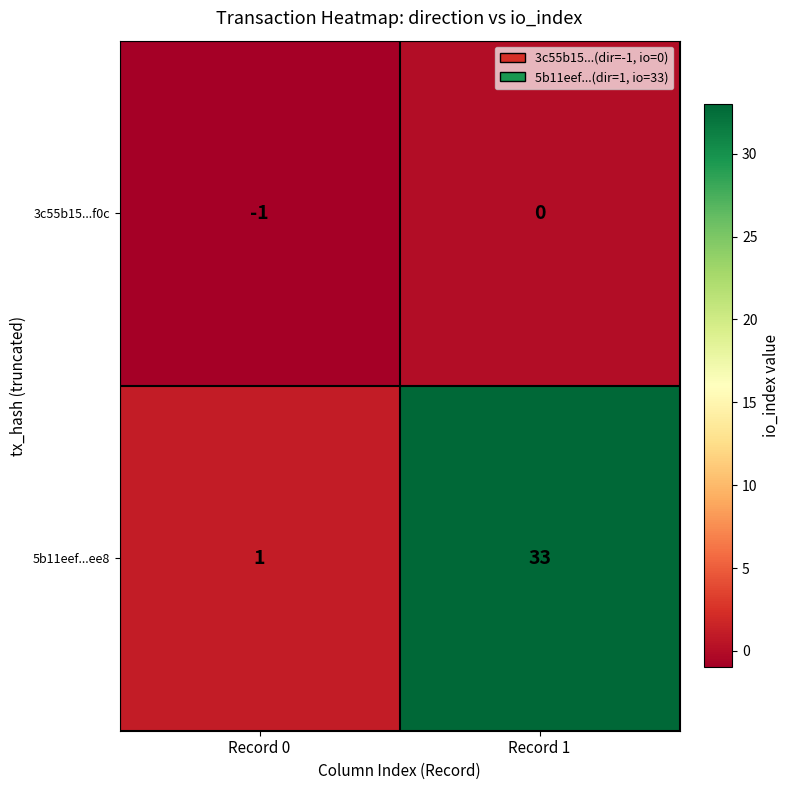

List the series in order of their peak value, highest first.

5b11eef...ee8, 3c55b15...f0c